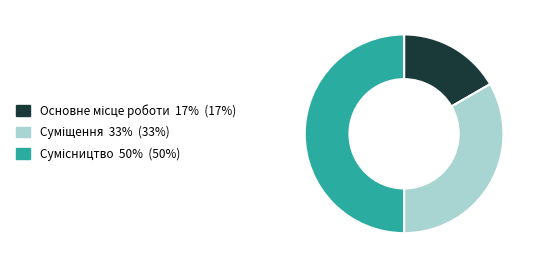

What is the ratio of the value at Суміщення to the value at Основне місце роботи?

2.0